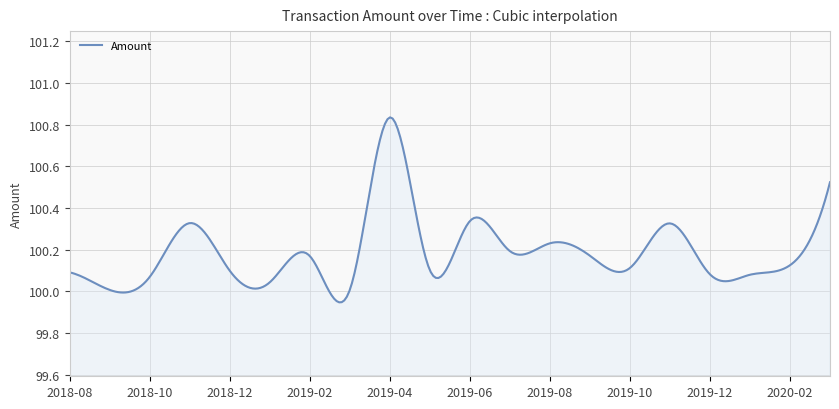

What is the difference between the maximum and minimum values?

0.9